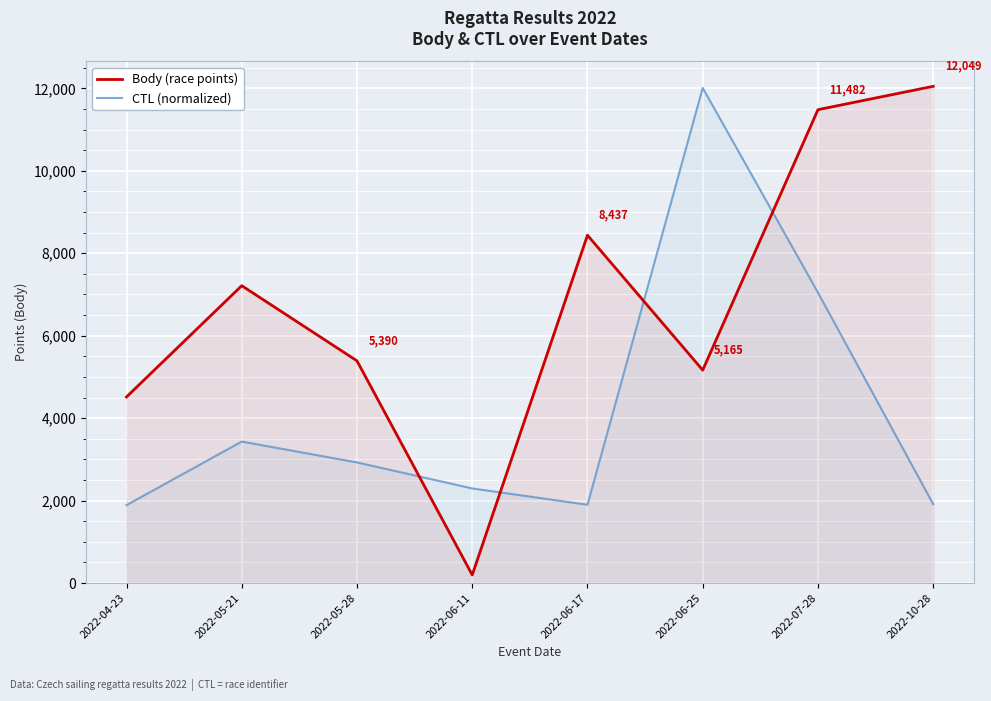

How many distinct data groups are displayed?

2